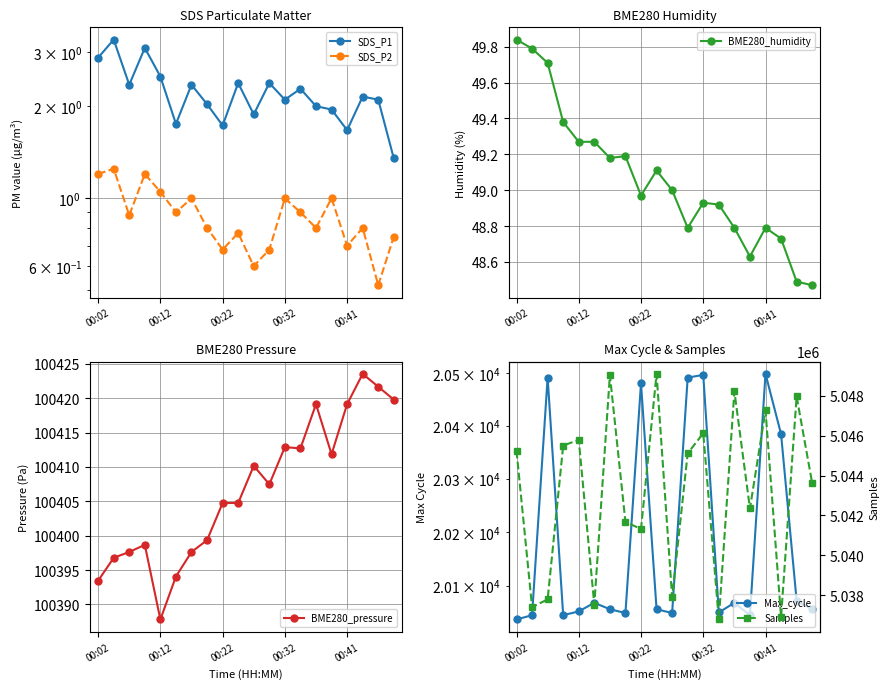

What is the difference between the SDS_P2 values at 13 and 15?

0.1